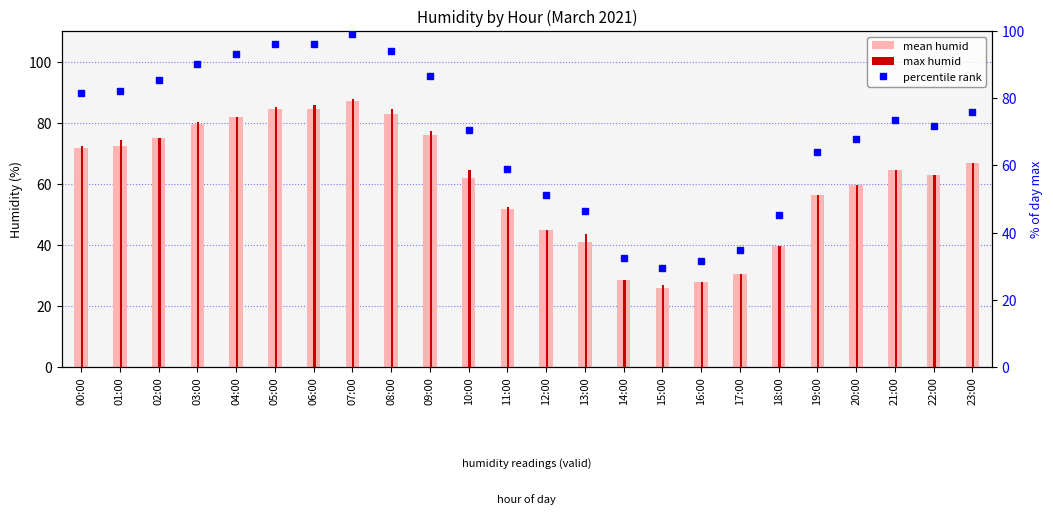

List the labels in order of percentile rank value, smallest first.

15:00, 16:00, 14:00, 17:00, 18:00, 13:00, 12:00, 11:00, 19:00, 20:00, 10:00, 22:00, 21:00, 23:00, 00:00, 01:00, 02:00, 09:00, 03:00, 04:00, 08:00, 05:00, 06:00, 07:00